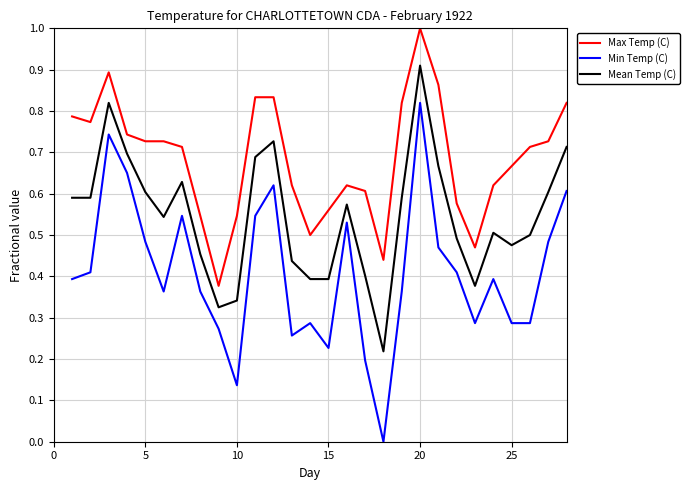

Rank the series by their average value, from lowest to highest.

Min Temp (C), Mean Temp (C), Max Temp (C)